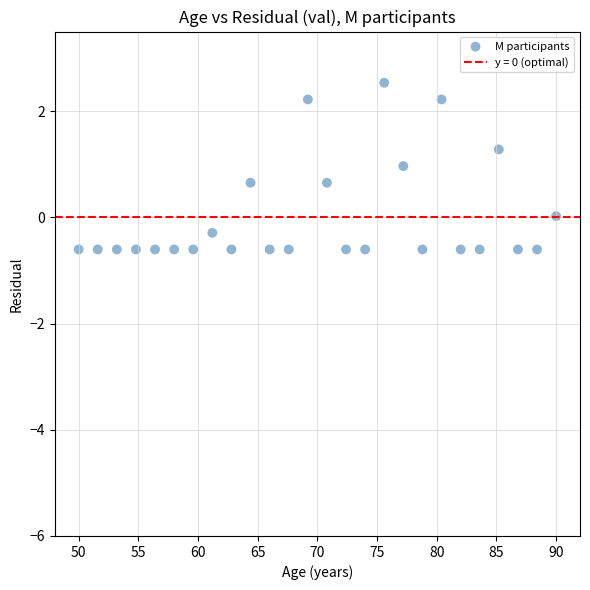

What is the range of Y values (max minus min)?

3.1